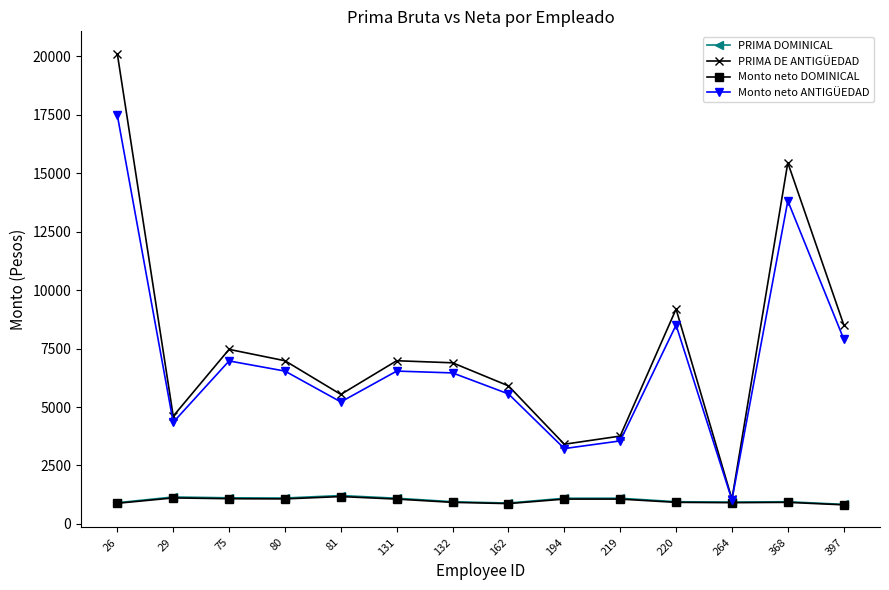

True or false: Monto neto ANTIGÜEDAD has a value of 11062.4 at 132.

False